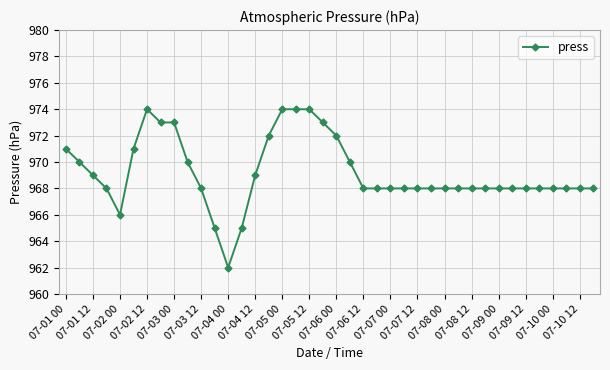

Is this an area chart (filled region under the line)?

No